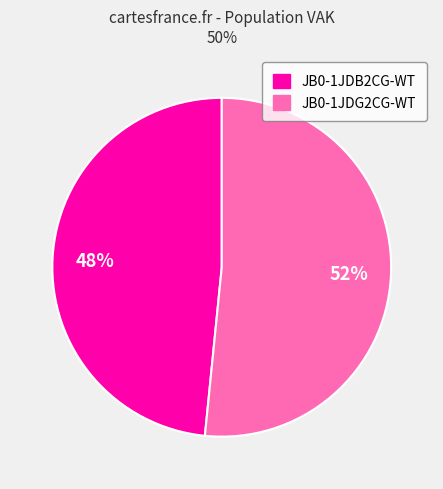

Is the sum of JB0-1JDB2CG-WT and JB0-1JDG2CG-WT greater than half?

Yes